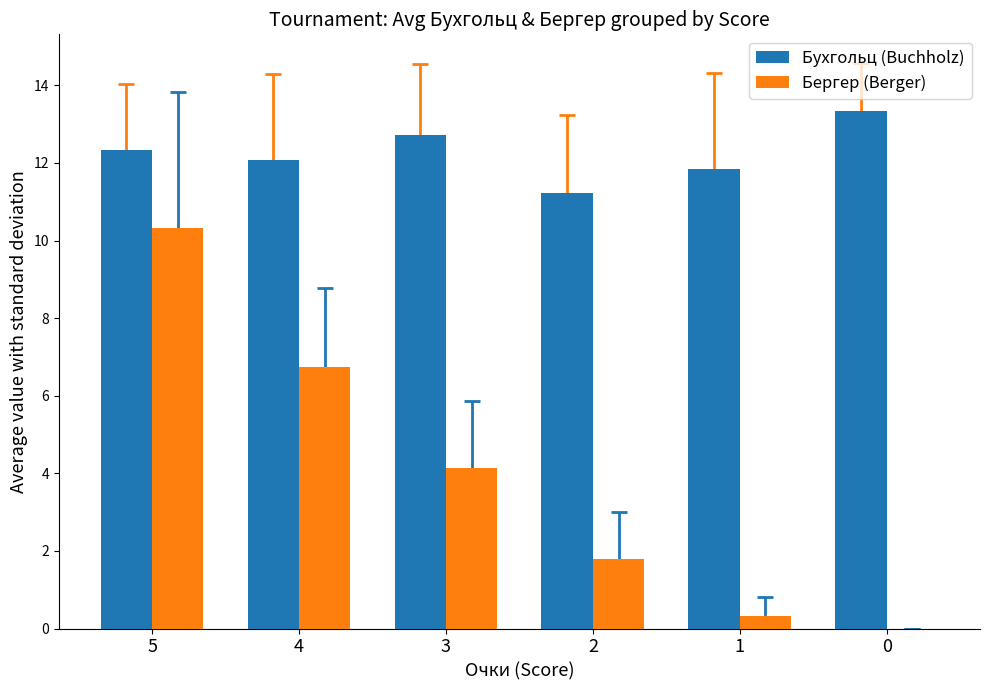

What are all the series names shown in the legend?

Бухгольц (Buchholz), Бергер (Berger)